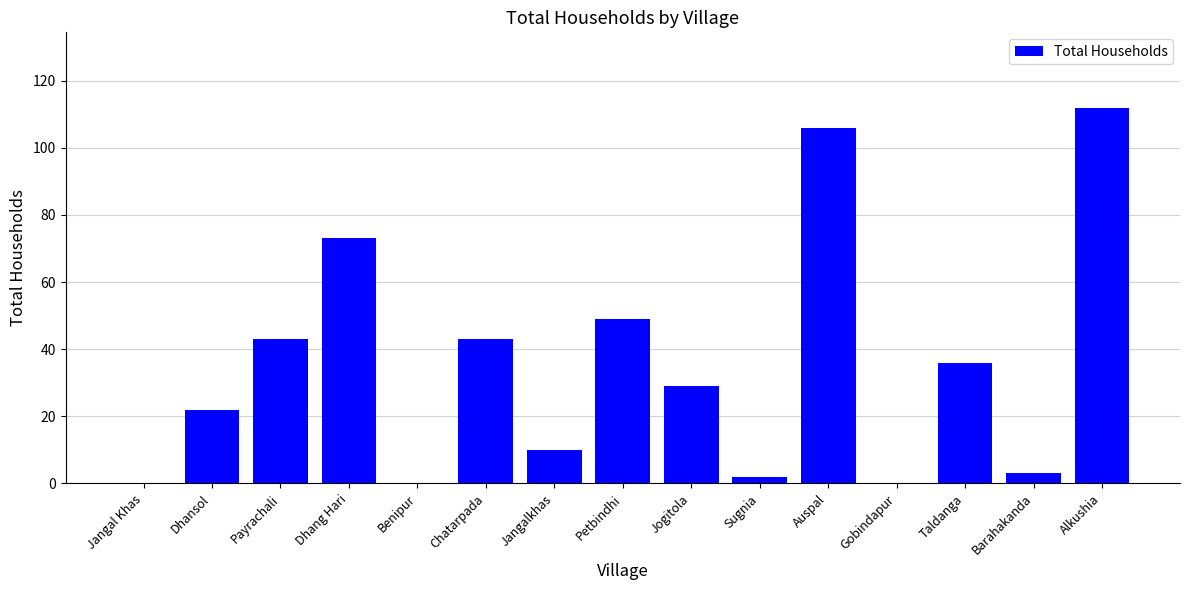

Between Jangal Khas and Auspal, which is larger?

Auspal